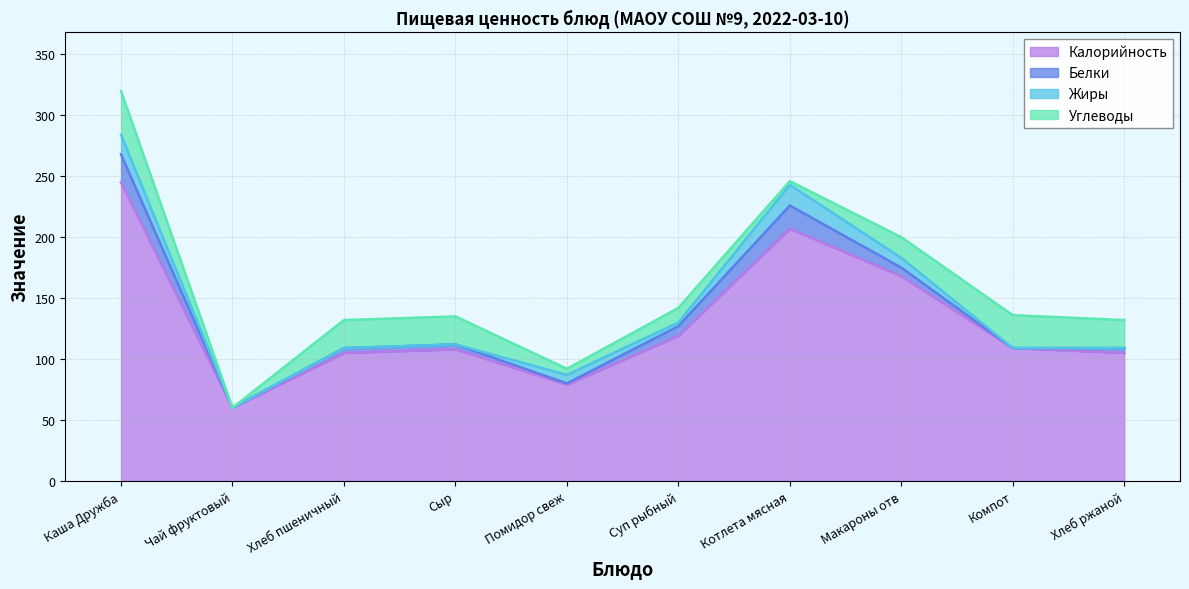

Reading left to right, transcribe all the data shown in this chart.

Калорийность: 245	60	105	108	79	119	207	168	109	105
Белки: 23	0	4	4	1	8	19	7	0	4
Жиры: 16	0	0	0	7	3	17	8	0	0
Углеводы: 36	0	23	23	5	12	3	17	27	23